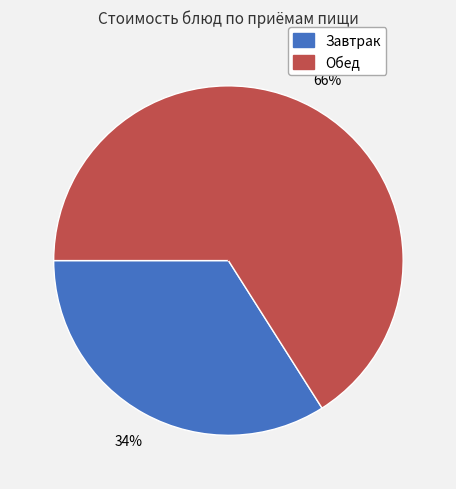

Is there any slice that represents more than half of the pie?

Yes